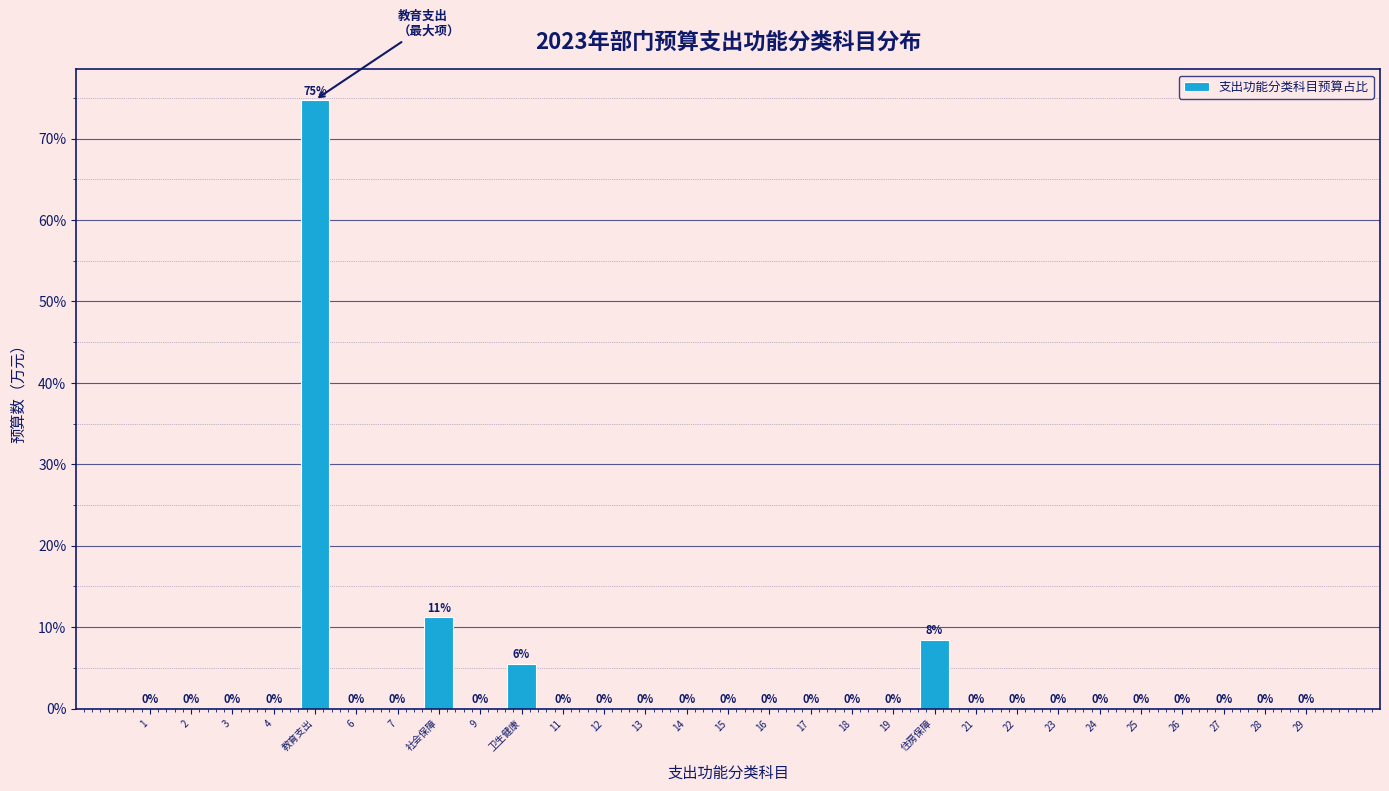

At which category does the chart reach its peak across all series?

教育支出